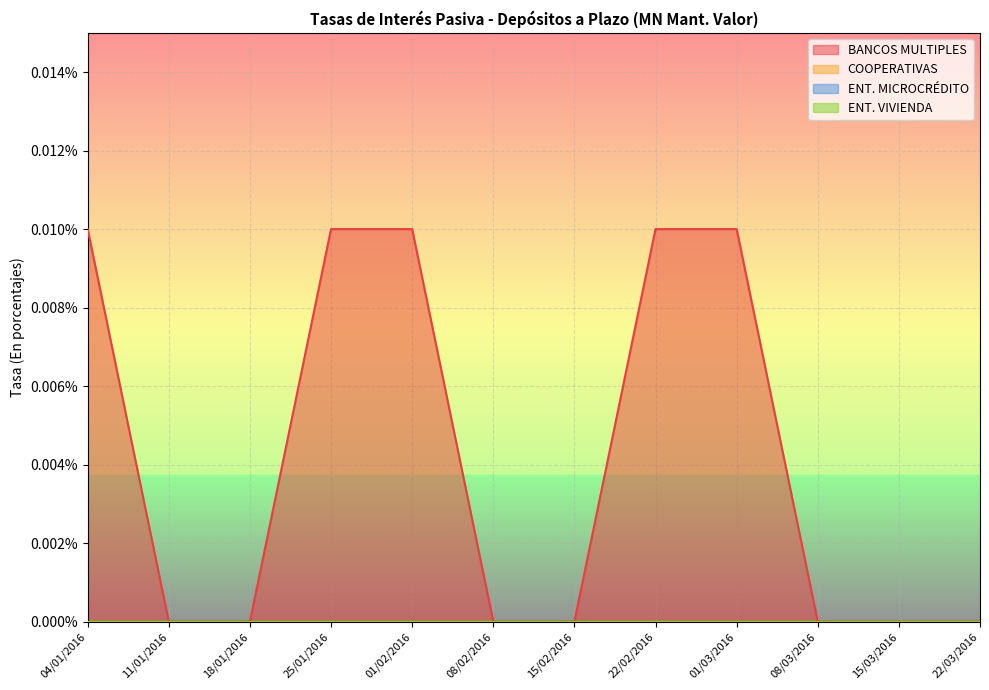

At 22/03/2016, list the series in order from largest to smallest.

BANCOS MULTIPLES, COOPERATIVAS, ENT. MICROCRÉDITO, ENT. VIVIENDA